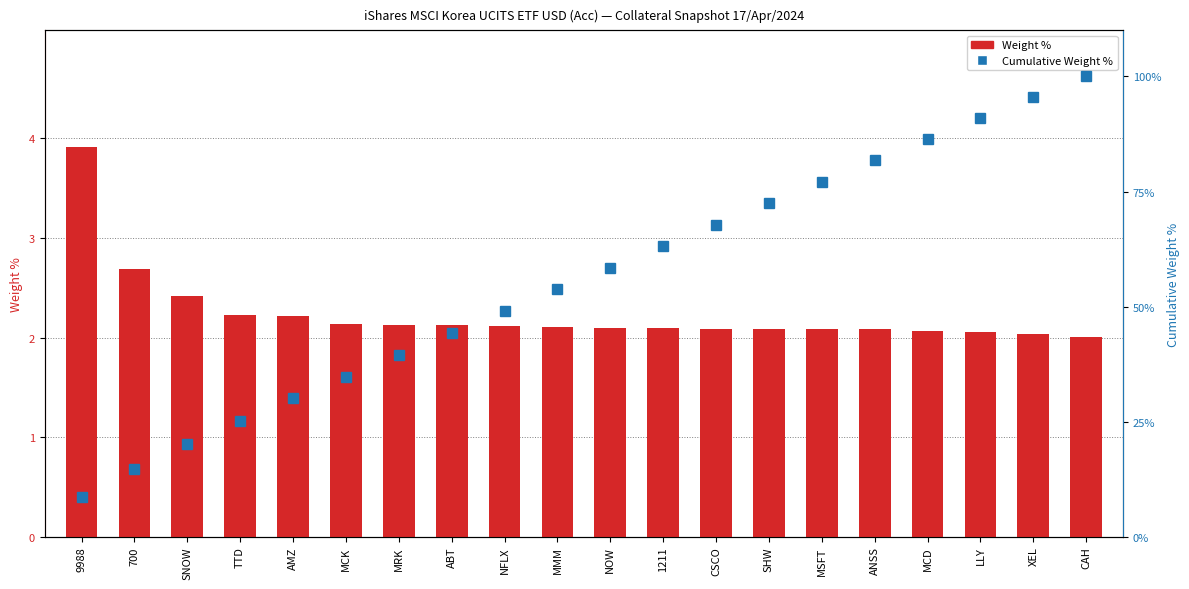

Where is Cumulative Weight % nearest to the value 54?

MMM